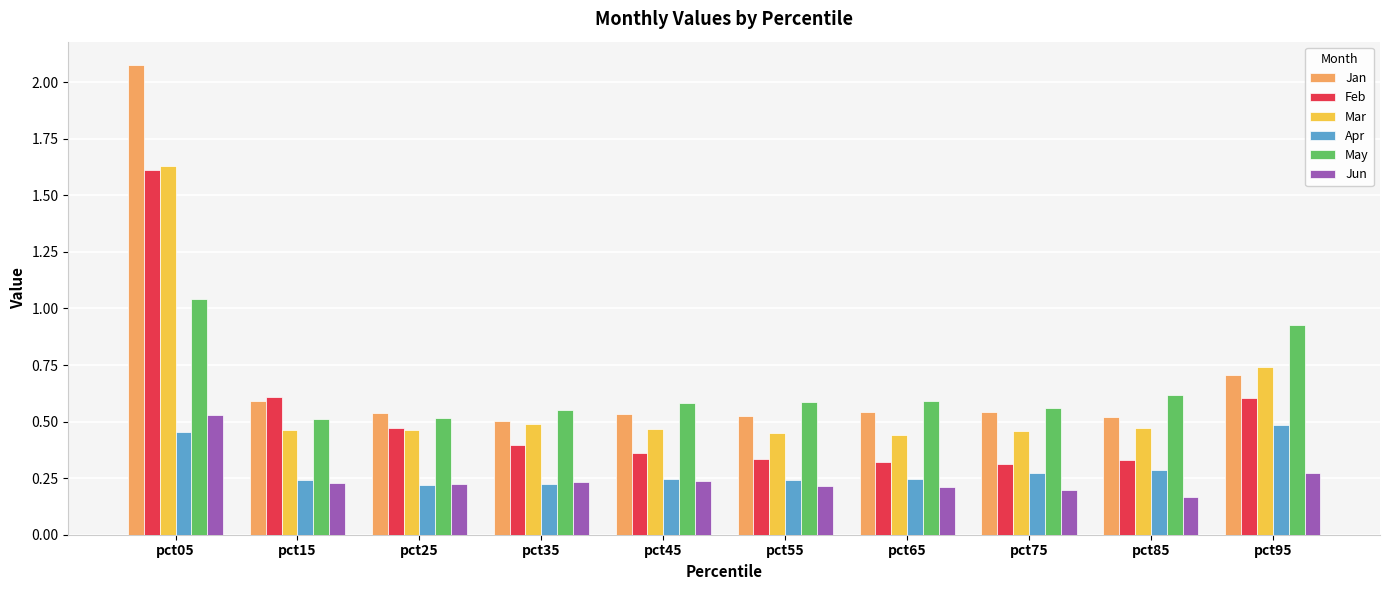

At which category is the sum across all series the highest?

pct05